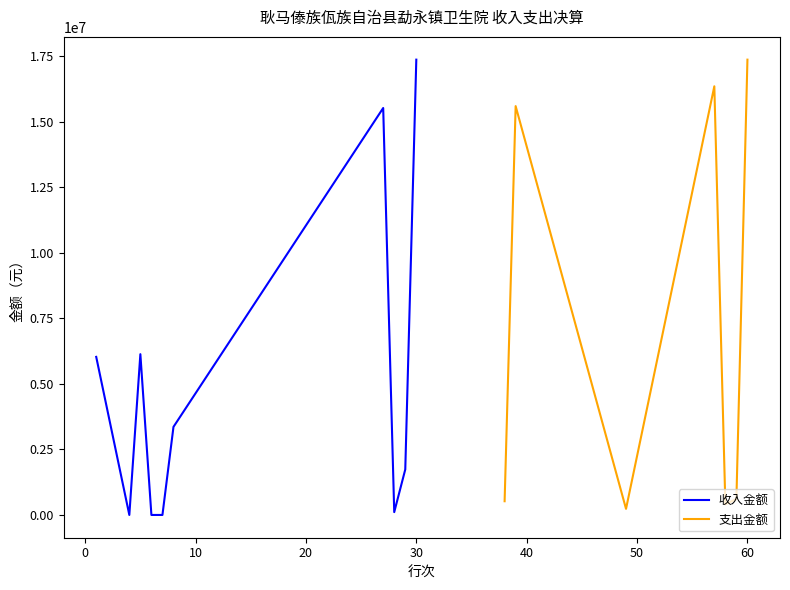

What is the maximum value for 收入金额?

17376191.7